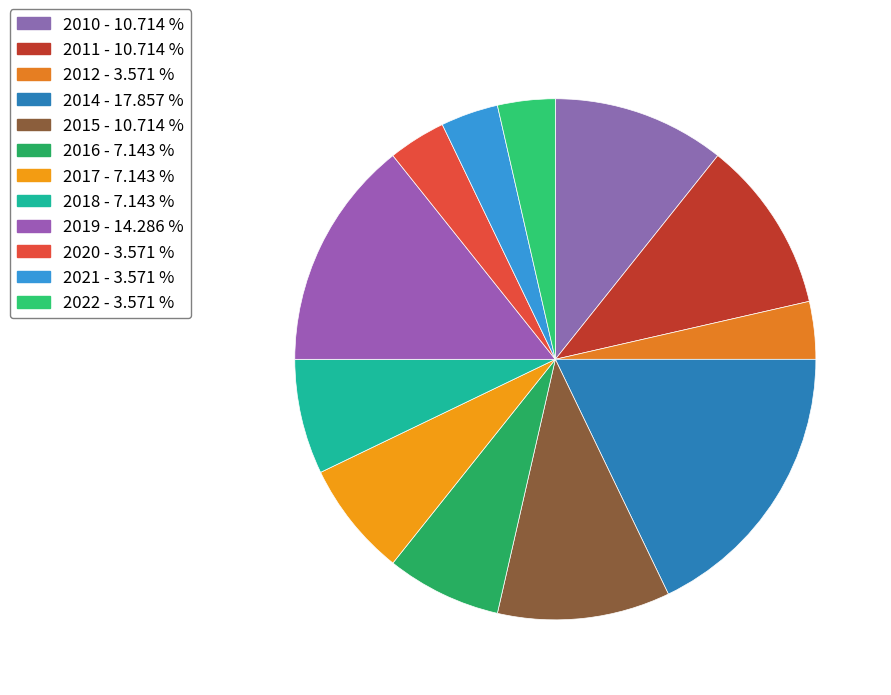

Count the number of slices in the pie.

12